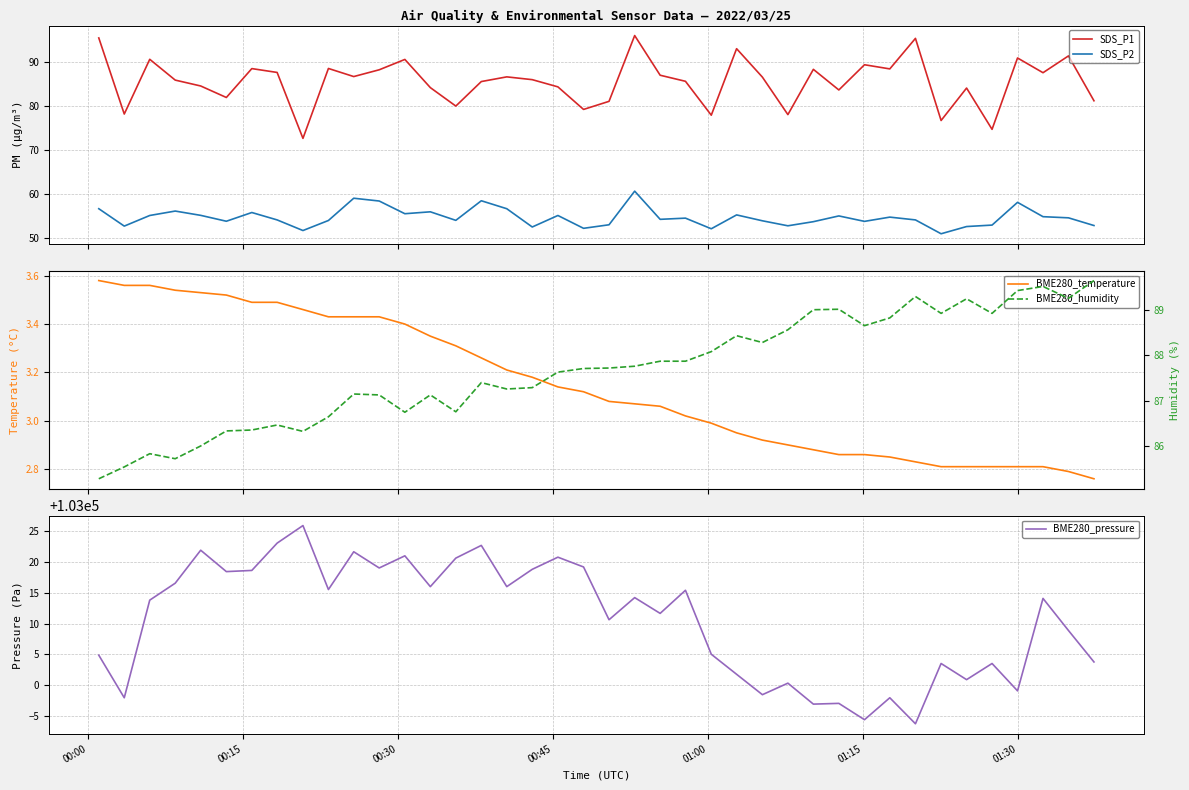

What is the lowest value of the BME280_pressure series?

102993.8